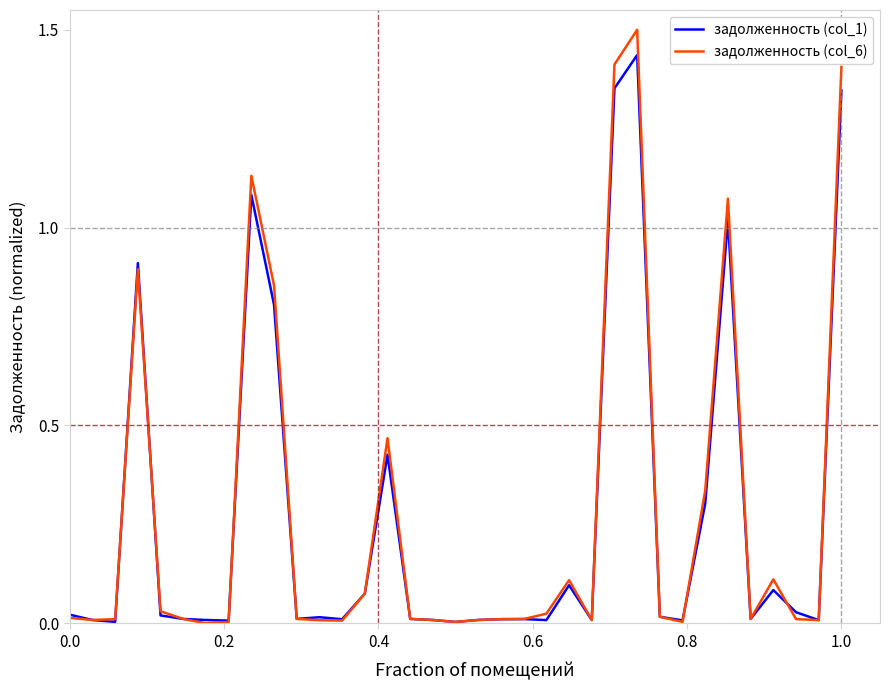

How many lines are shown in the chart?

2